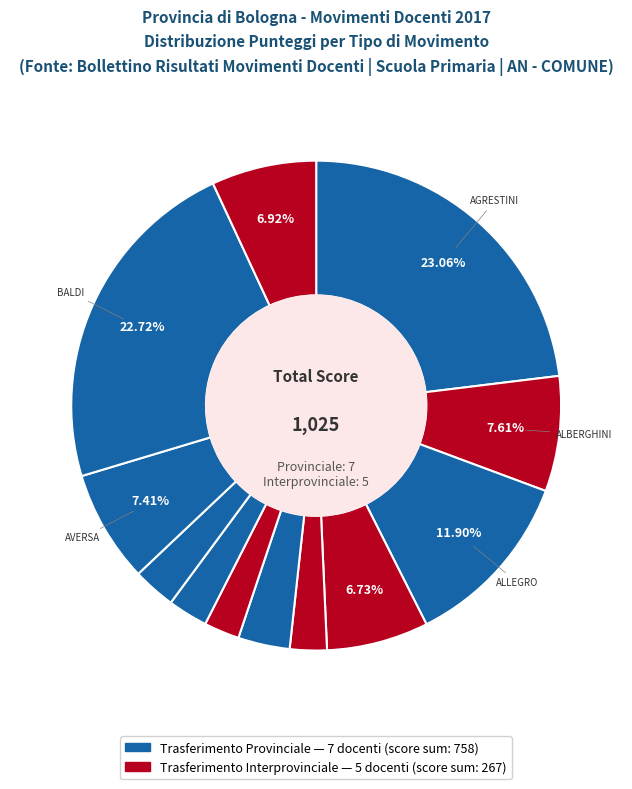

How many segments does this pie chart have?

12